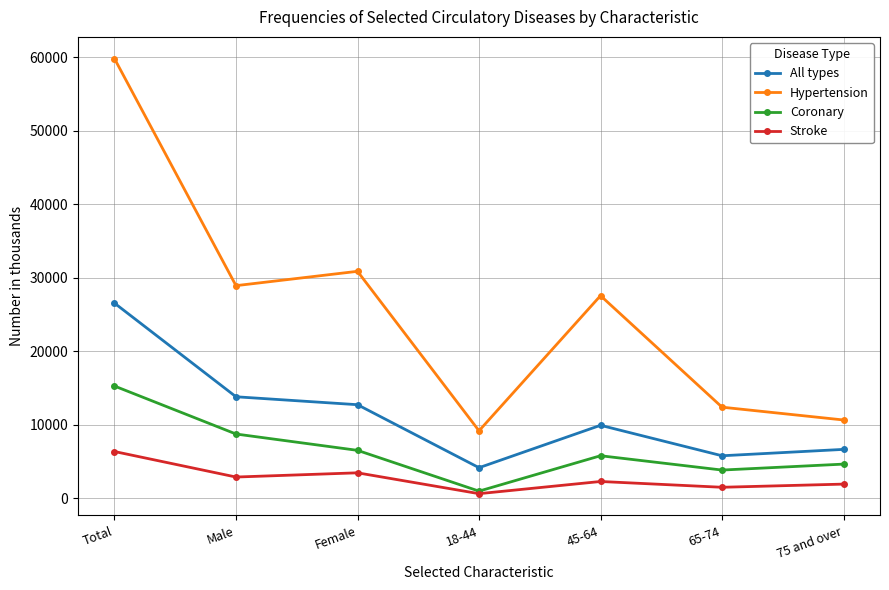

Which series has the largest range (max minus min)?

Hypertension